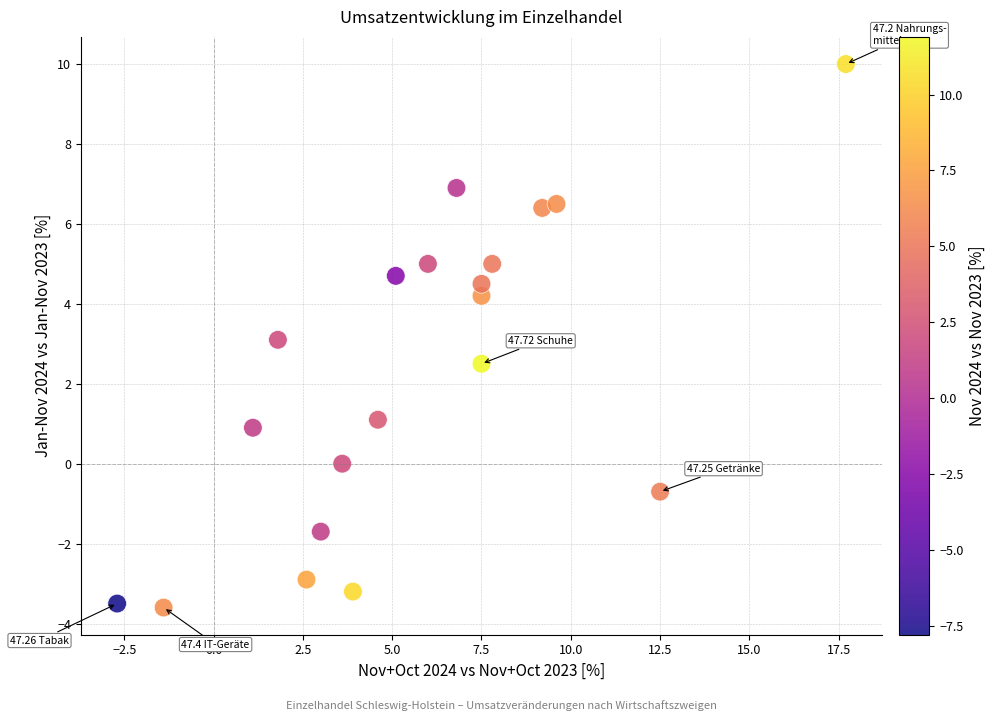

What is the range of X values (max minus min)?

20.4